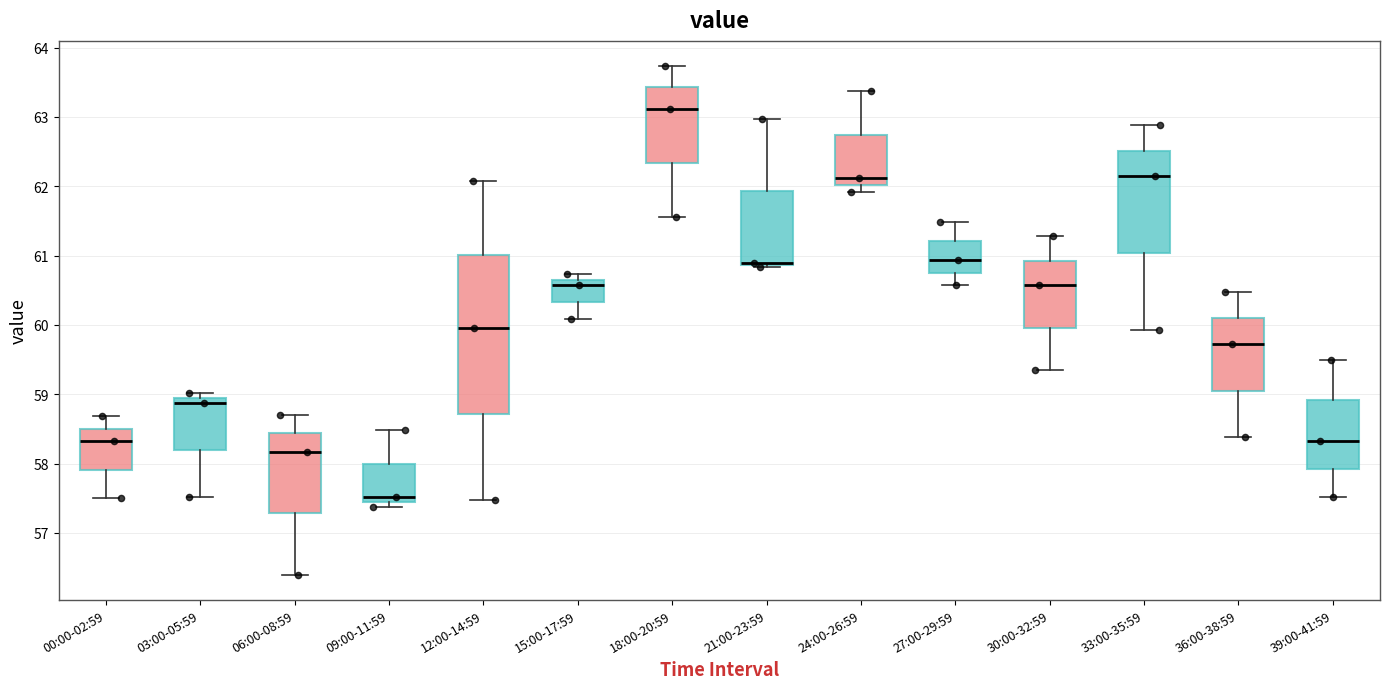

Which box's median line is the lowest?

09:00-11:59